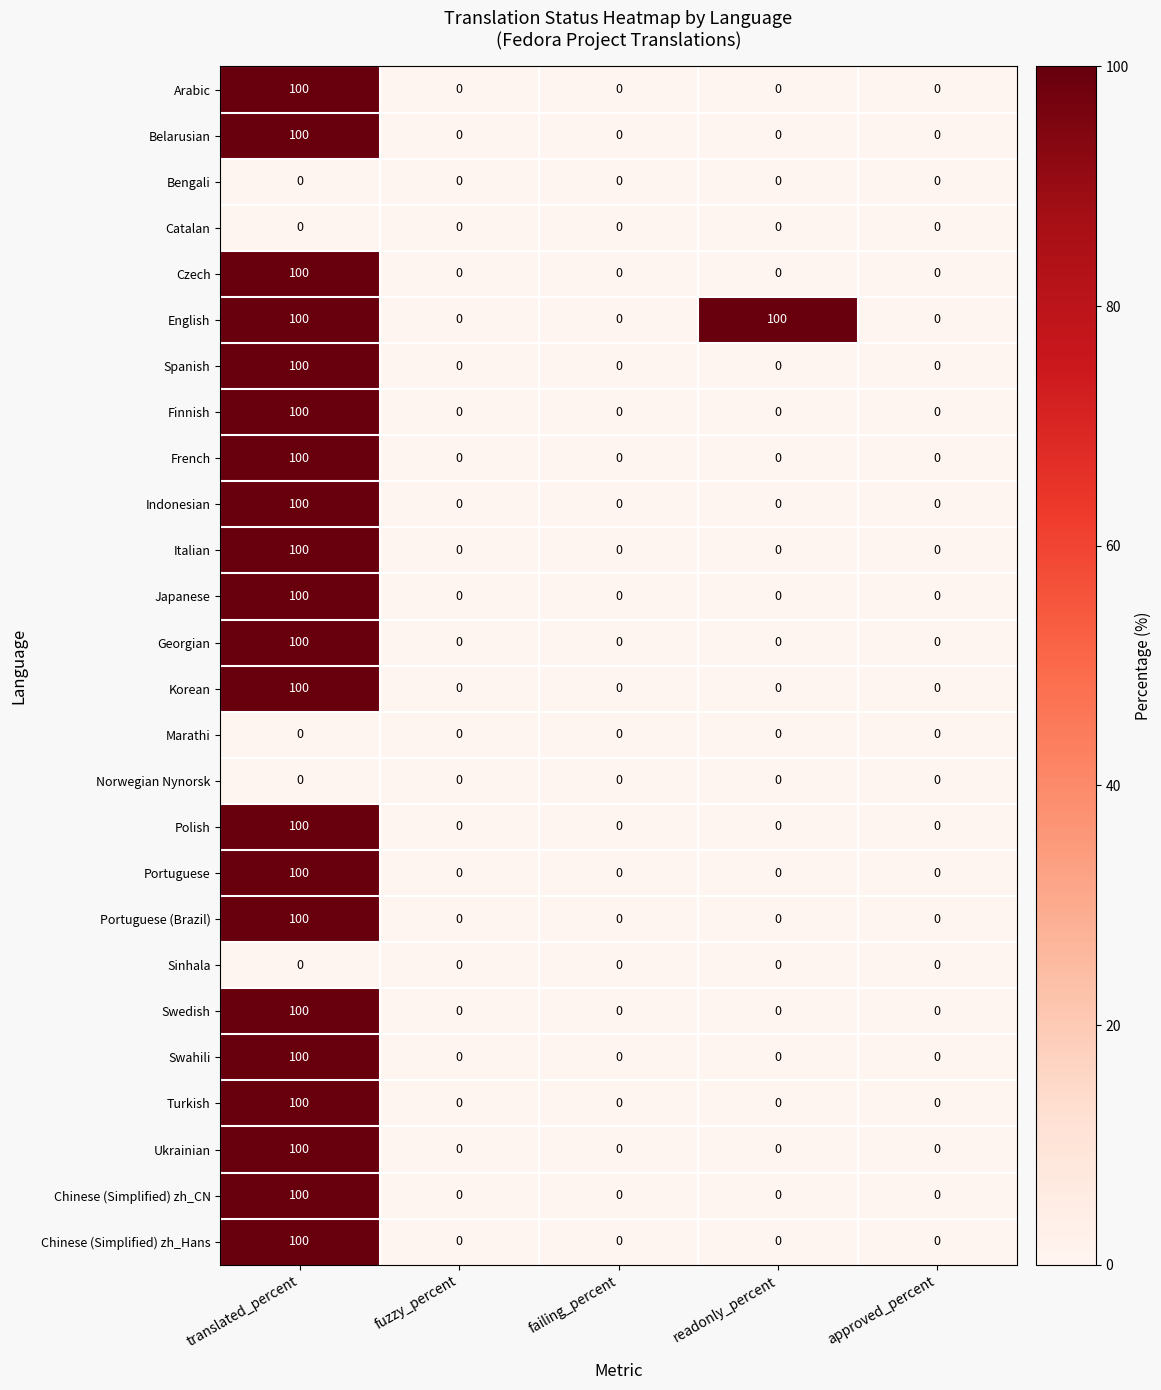

How many data points does each series have?

5